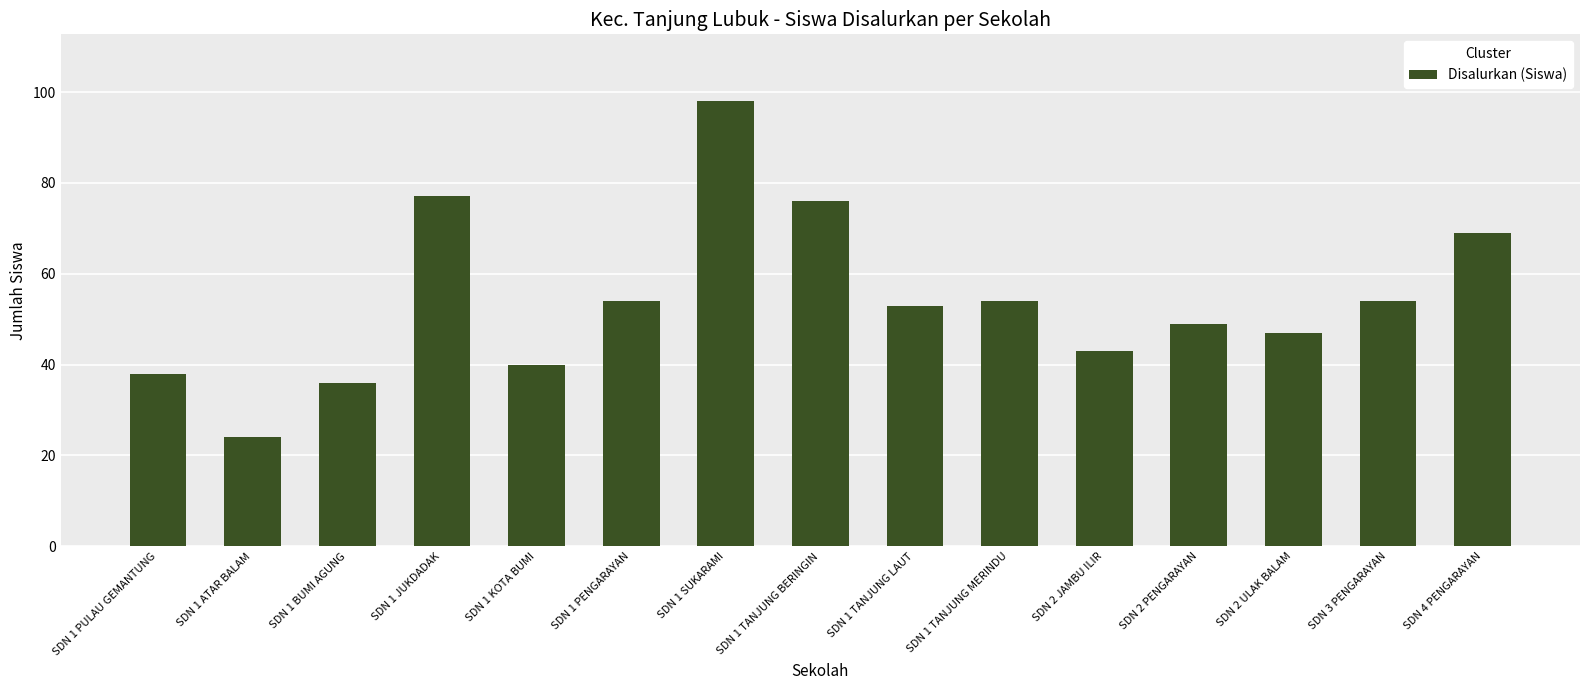

What is the value of the 14th bar from the left?

54